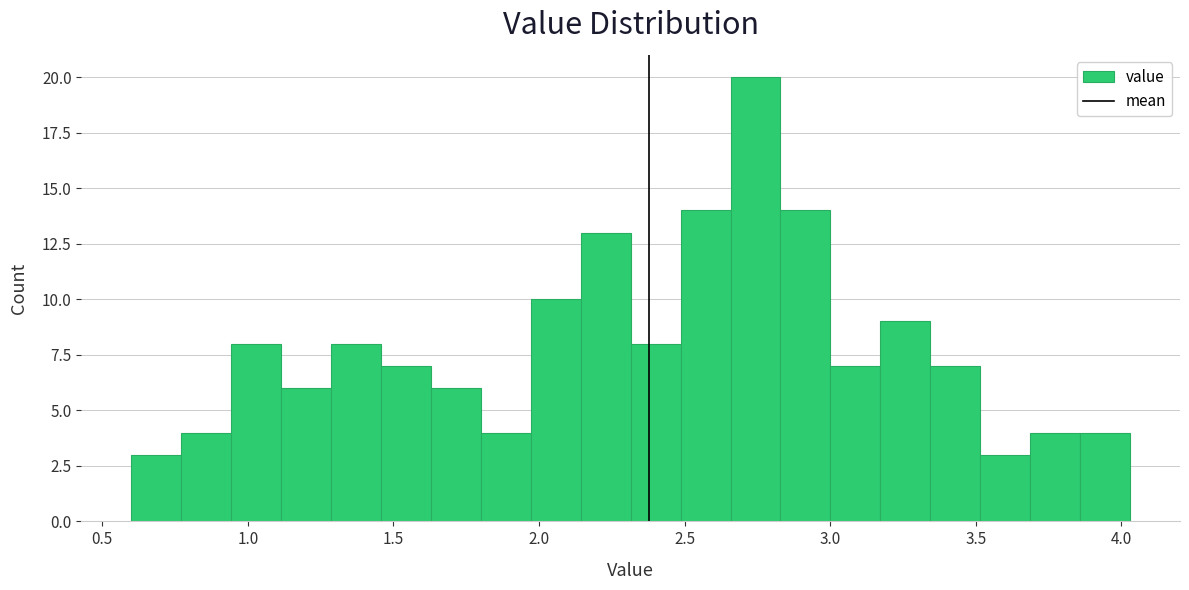

Around what value on the x-axis is the tallest bar? Give the approximate position of its centre, as read against the axis.

2.75